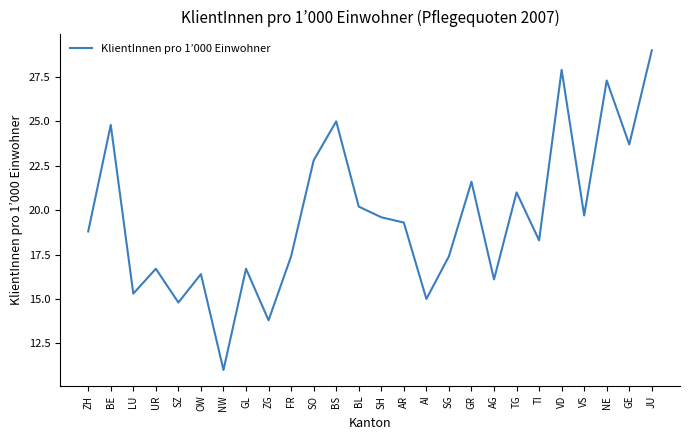

What is the ratio of the value at SZ to the value at BE?

0.6